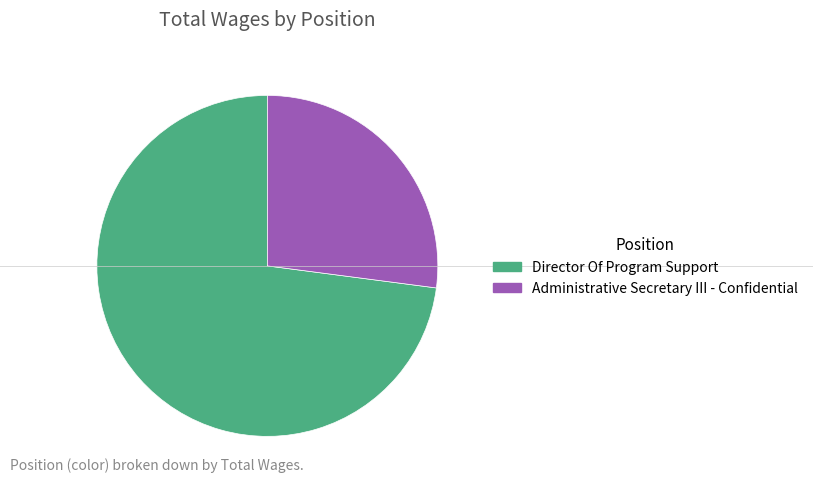

Rank the categories by value from highest to lowest.

Director Of Program Support, Administrative Secretary III - Confidential